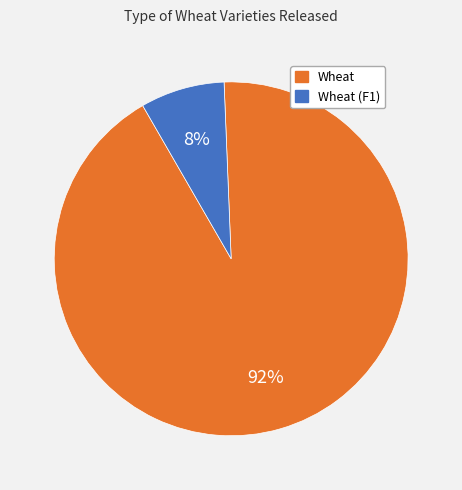

Does any single category account for the majority?

Yes